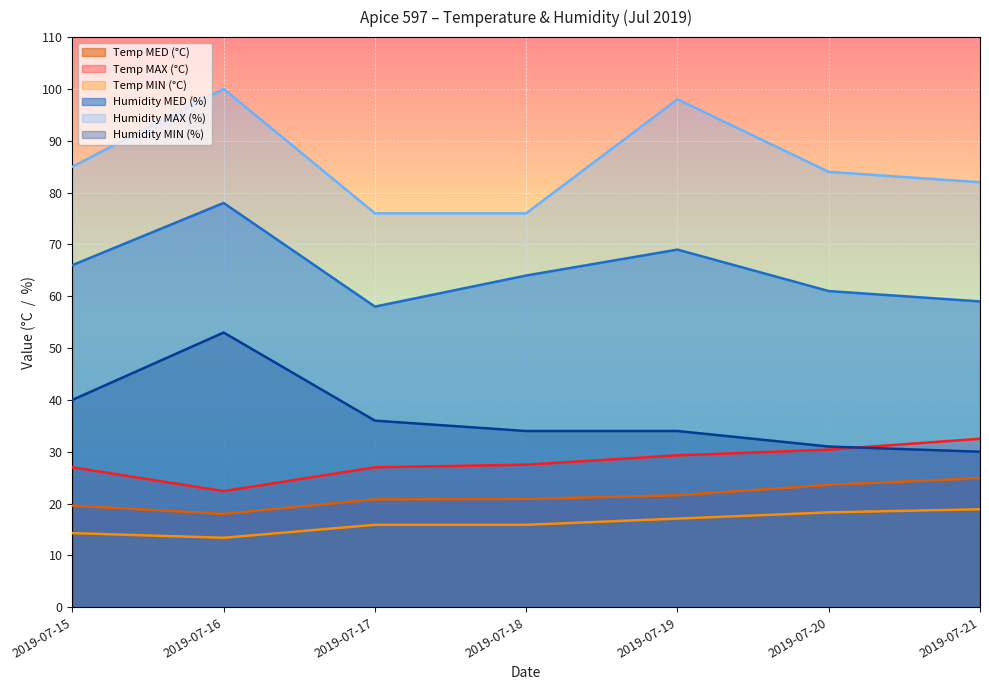

At which label does Temp MIN (°C) reach its peak?

2019-07-21